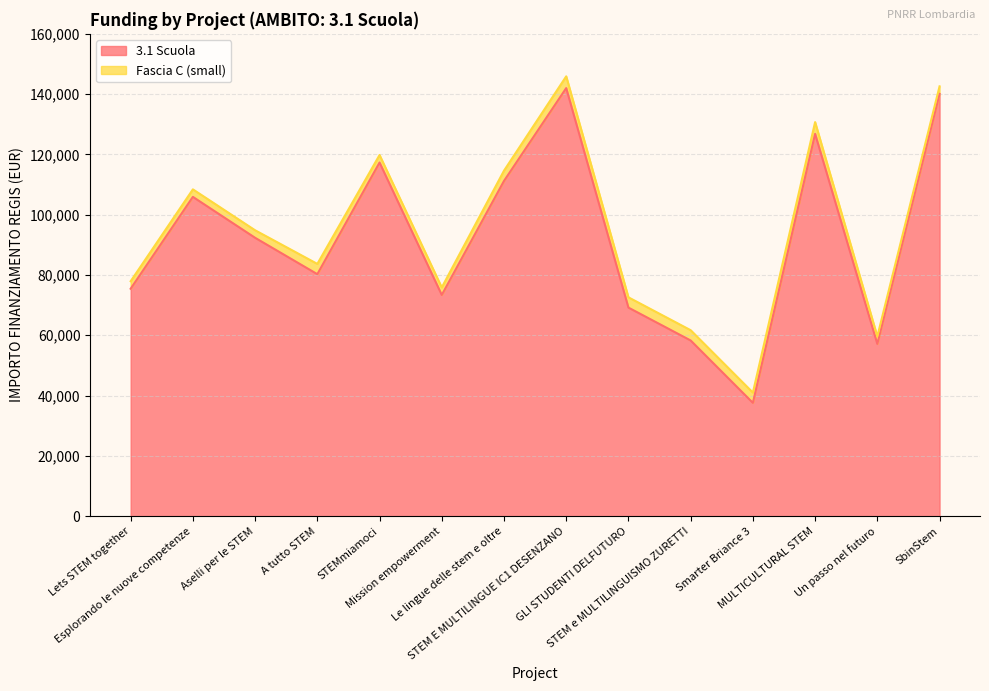

Reading left to right, extract all data points from this chart.

Lets STEM together=75442.6	Esplorando le nuove competenze=105915.0	Aselli per le STEM=92341.9	A tutto STEM=80270.1	STEMmiamoci=117311.1	Mission empowerment=73375.7	Le lingue delle stem e oltre=111198.7	STEM E MULTILINGUE IC1 DESENZANO=142004.3	GLI STUDENTI DELFUTURO=69180.1	STEM e MULTILINGUISMO ZURETTI=58273.5	Smarter Briance 3=37577.6	MULTICULTURAL STEM=126823.9	Un passo nel futuro=57143.9	SbinStem=140087.5